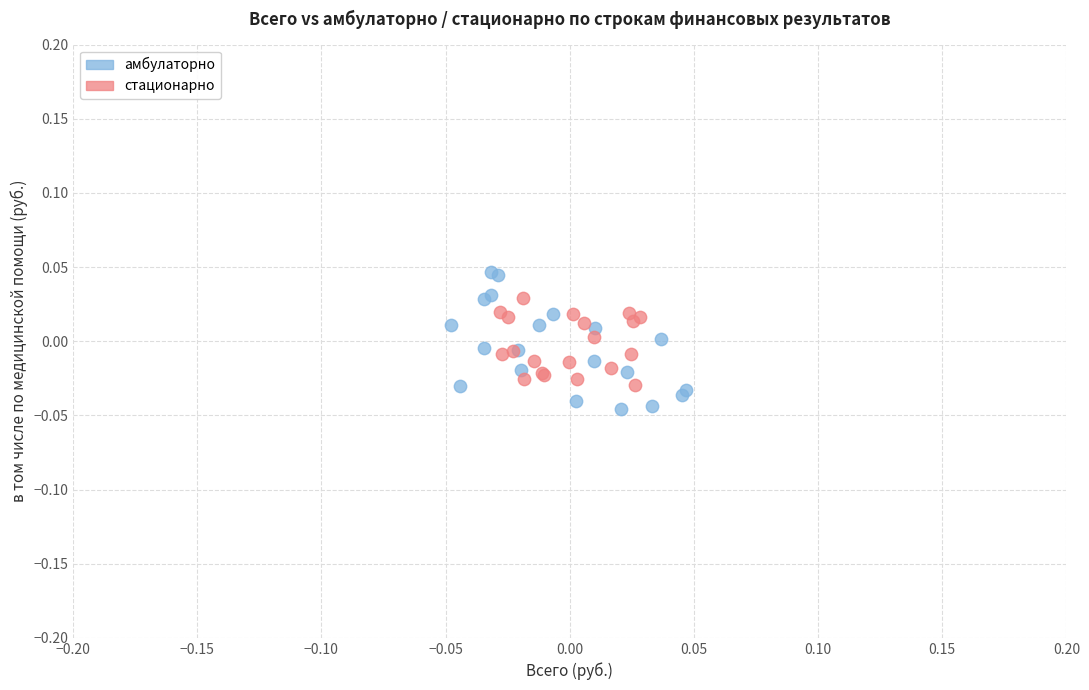

Which series reaches the maximum Y coordinate?

амбулаторно